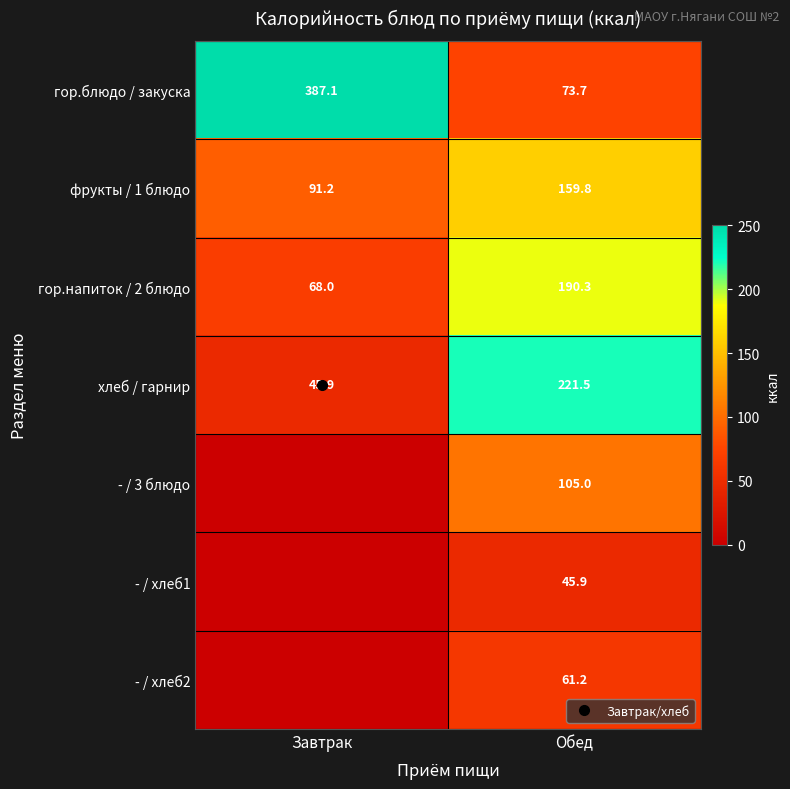

How many series are shown in this chart?

7